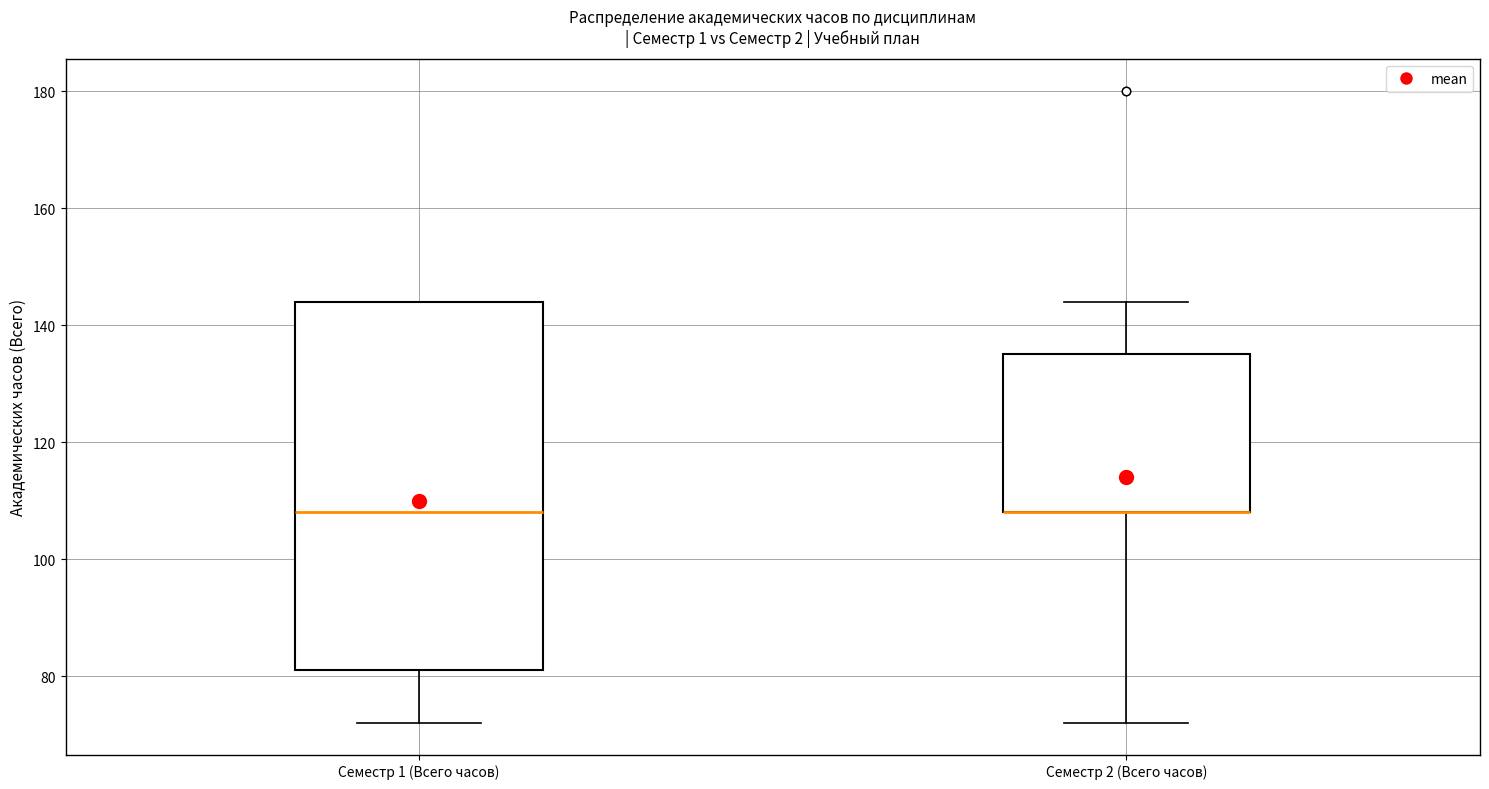

Reading left to right, read every box against the y-axis: the position of its median line, the range the box covers, and the ends of its whiskers. The values are not printed on the chart, so give them approximately, as read against the axis.

Семестр 1 (Всего часов): median 108, box 82 to 144, whiskers 72 to 144
Семестр 2 (Всего часов): median 108 (drawn on the box's lower edge), box 108 to 136, whiskers 72 to 144